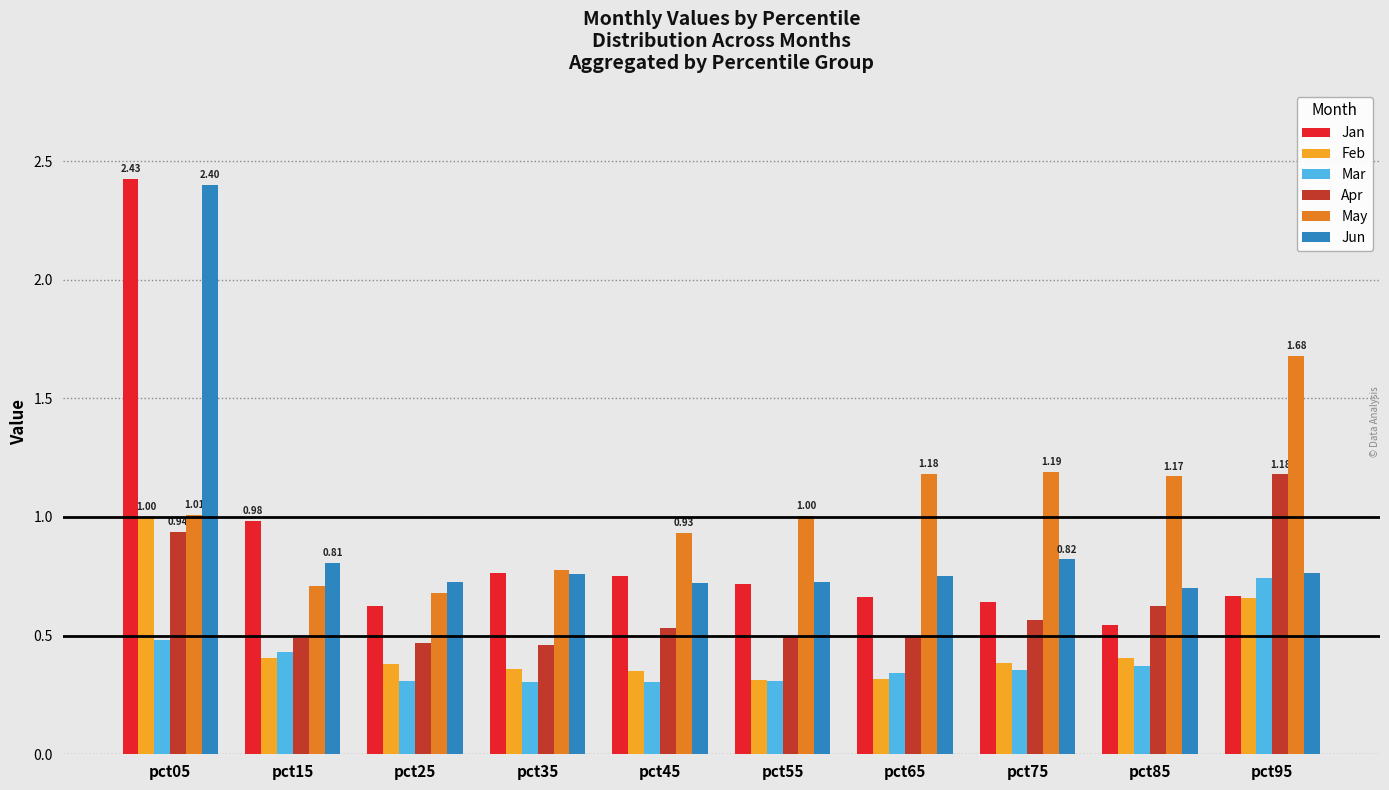

Which series has the largest range (max minus min)?

Jan